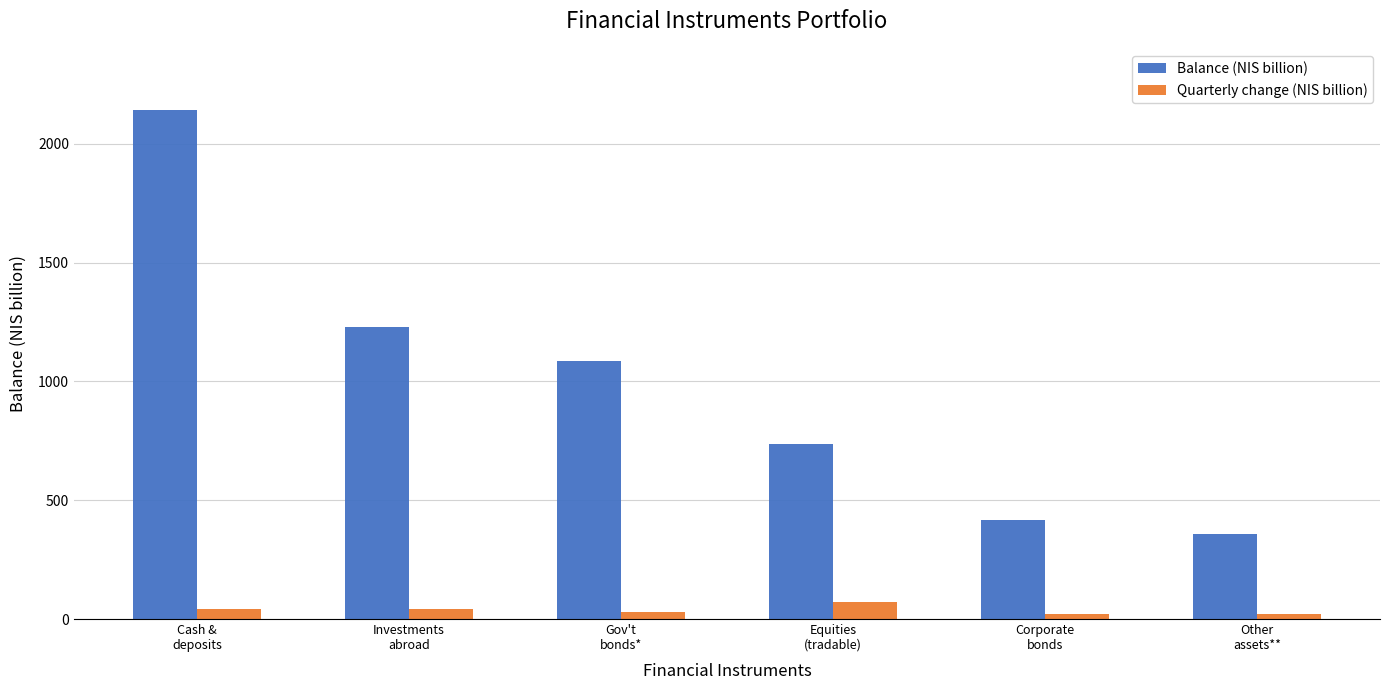

What is the spread (max minus min) of values at Investments
abroad?

1185.9